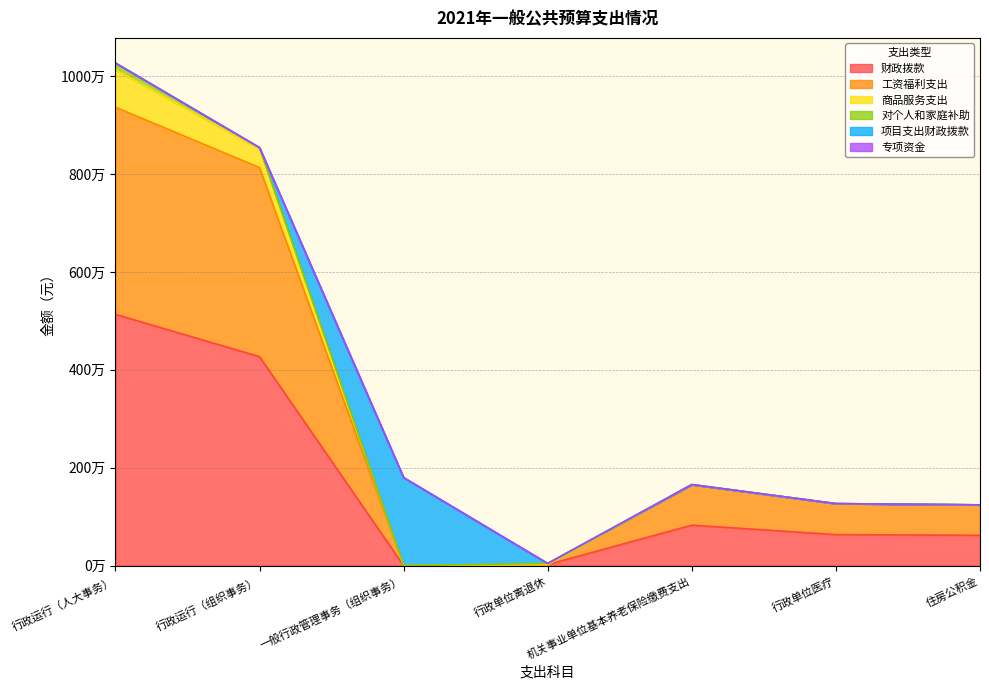

At which category does the chart reach its peak across all series?

行政运行（人大事务）